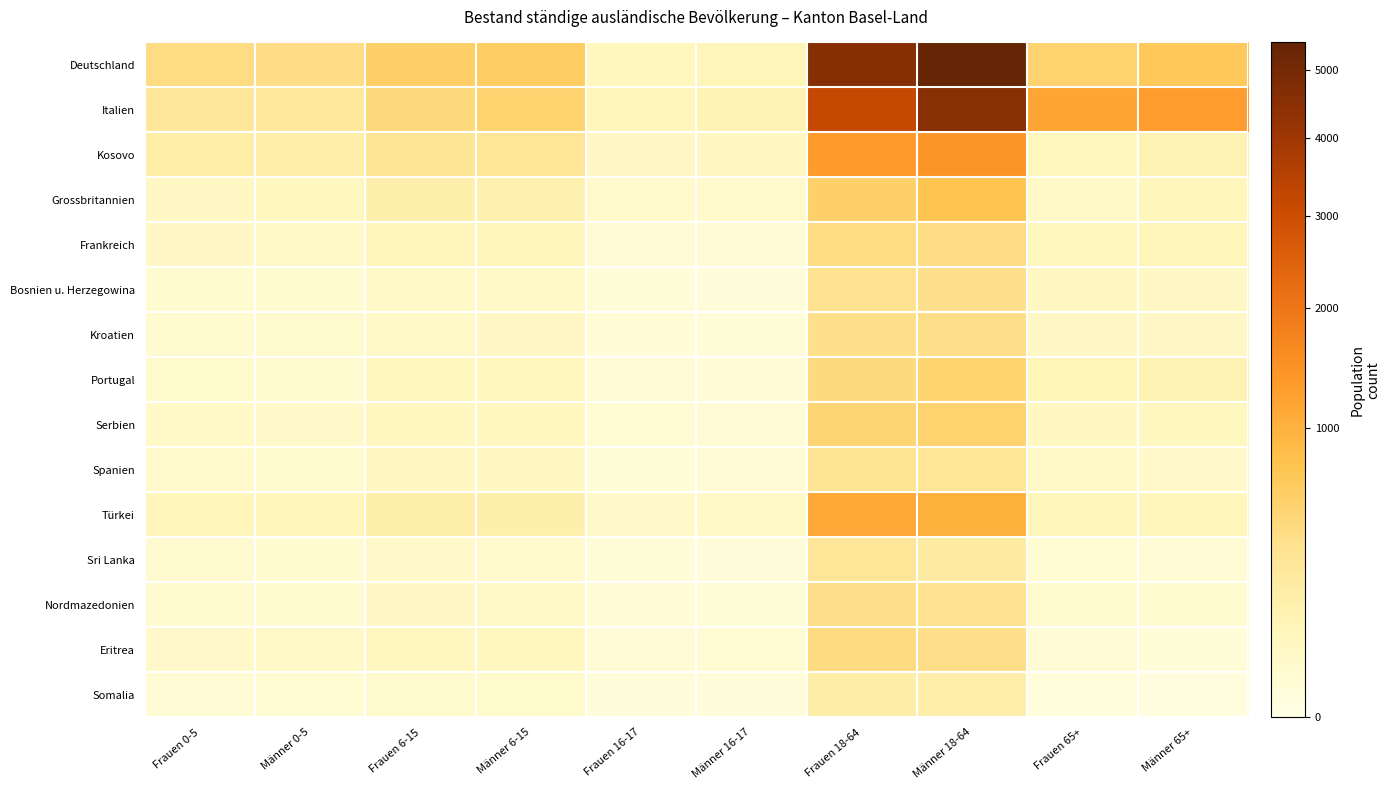

Reading left to right, transcribe all the data shown in this chart.

Deutschland: Frauen 0-5=409	Männer 0-5=402	Frauen 6-15=596	Männer 6-15=623	Frauen 16-17=82	Männer 16-17=98	Frauen 18-64=4616	Männer 18-64=5433	Frauen 65+=541	Männer 65+=672
Italien: Frauen 0-5=267	Männer 0-5=256	Frauen 6-15=462	Männer 6-15=534	Frauen 16-17=90	Männer 16-17=120	Frauen 18-64=3175	Männer 18-64=4534	Frauen 65+=1155	Männer 65+=1290
Kosovo: Frauen 0-5=177	Männer 0-5=174	Frauen 6-15=303	Männer 6-15=297	Frauen 16-17=50	Männer 16-17=59	Frauen 18-64=1319	Männer 18-64=1403	Frauen 65+=83	Männer 65+=130
Grossbritannien: Frauen 0-5=55	Männer 0-5=66	Frauen 6-15=154	Männer 6-15=149	Frauen 16-17=35	Männer 16-17=34	Frauen 18-64=583	Männer 18-64=752	Frauen 65+=42	Männer 65+=92
Frankreich: Frauen 0-5=49	Männer 0-5=46	Frauen 6-15=86	Männer 6-15=87	Frauen 16-17=13	Männer 16-17=13	Frauen 18-64=411	Männer 18-64=401	Frauen 65+=74	Männer 65+=97
Bosnien u. Herzegowina: Frauen 0-5=20	Männer 0-5=19	Frauen 6-15=47	Männer 6-15=46	Frauen 16-17=9	Männer 16-17=8	Frauen 18-64=350	Männer 18-64=369	Frauen 65+=60	Männer 65+=56
Kroatien: Frauen 0-5=25	Männer 0-5=27	Frauen 6-15=46	Männer 6-15=53	Frauen 16-17=11	Männer 16-17=10	Frauen 18-64=382	Männer 18-64=386	Frauen 65+=54	Männer 65+=51
Portugal: Frauen 0-5=30	Männer 0-5=24	Frauen 6-15=68	Männer 6-15=79	Frauen 16-17=14	Männer 16-17=11	Frauen 18-64=439	Männer 18-64=521	Frauen 65+=103	Männer 65+=129
Serbien: Frauen 0-5=42	Männer 0-5=39	Frauen 6-15=72	Männer 6-15=70	Frauen 16-17=17	Männer 16-17=14	Frauen 18-64=512	Männer 18-64=538	Frauen 65+=58	Männer 65+=67
Spanien: Frauen 0-5=35	Männer 0-5=28	Frauen 6-15=58	Männer 6-15=61	Frauen 16-17=9	Männer 16-17=12	Frauen 18-64=321	Männer 18-64=298	Frauen 65+=45	Männer 65+=39
Türkei: Frauen 0-5=89	Männer 0-5=93	Frauen 6-15=162	Männer 6-15=158	Frauen 16-17=38	Männer 16-17=42	Frauen 18-64=1105	Männer 18-64=1021	Frauen 65+=95	Männer 65+=88
Sri Lanka: Frauen 0-5=22	Männer 0-5=19	Frauen 6-15=38	Männer 6-15=35	Frauen 16-17=9	Männer 16-17=8	Frauen 18-64=298	Männer 18-64=221	Frauen 65+=18	Männer 65+=12
Nordmazedonien: Frauen 0-5=25	Männer 0-5=22	Frauen 6-15=48	Männer 6-15=44	Frauen 16-17=11	Männer 16-17=9	Frauen 18-64=389	Männer 18-64=342	Frauen 65+=28	Männer 65+=21
Eritrea: Frauen 0-5=38	Männer 0-5=42	Frauen 6-15=72	Männer 6-15=69	Frauen 16-17=14	Männer 16-17=17	Frauen 18-64=421	Männer 18-64=389	Frauen 65+=12	Männer 65+=9
Somalia: Frauen 0-5=15	Männer 0-5=18	Frauen 6-15=28	Männer 6-15=31	Frauen 16-17=6	Männer 16-17=8	Frauen 18-64=189	Männer 18-64=172	Frauen 65+=5	Männer 65+=4